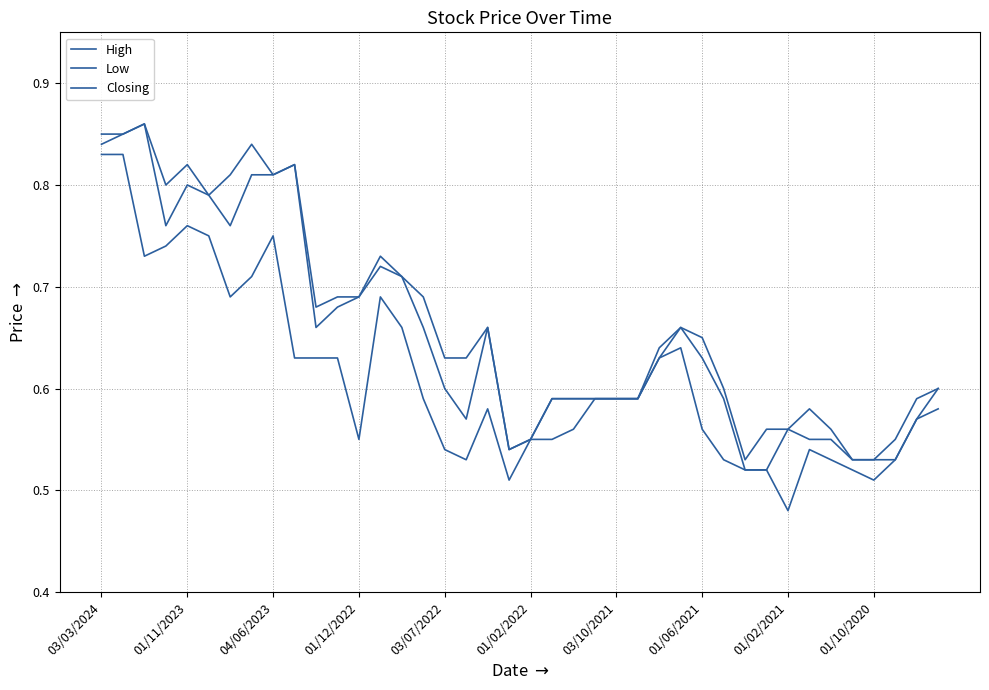

How many lines are shown in the chart?

3